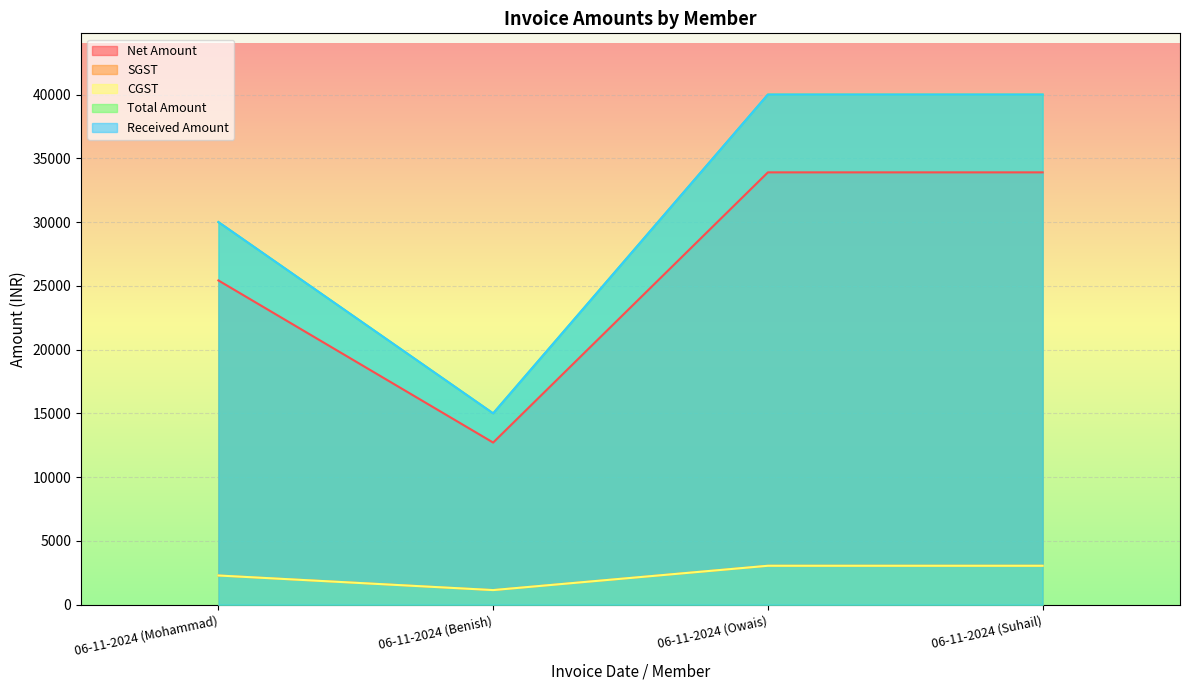

What is the sum of all SGST values?

9533.9